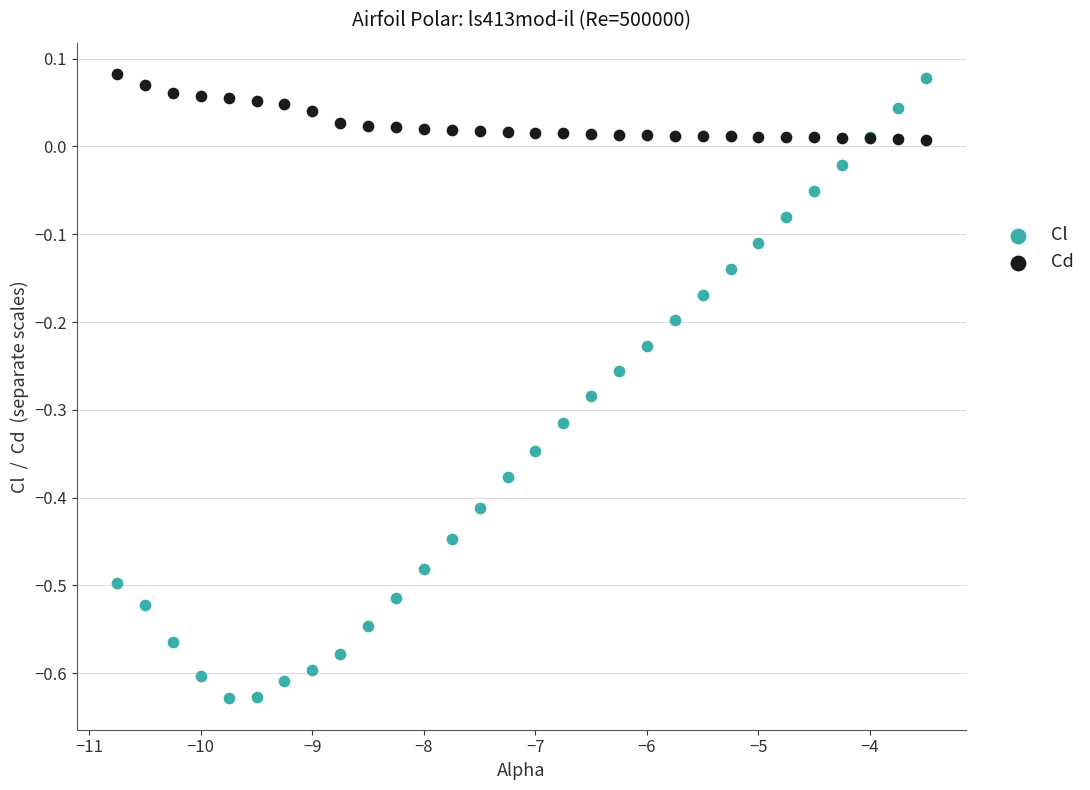

What is the X range (max minus min) for the scatter plot?

7.2